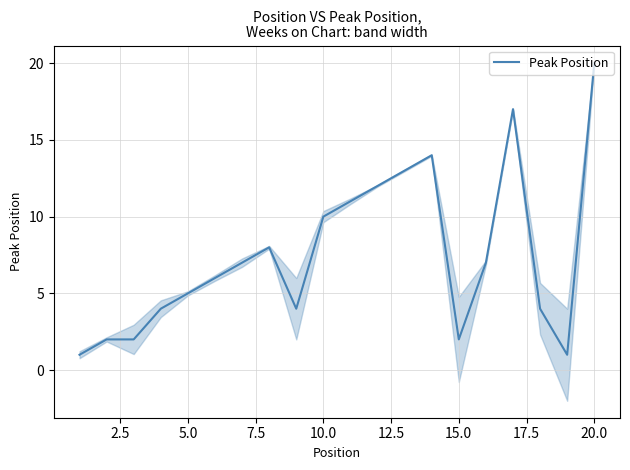

At which label does Peak Position reach its peak?

20.0